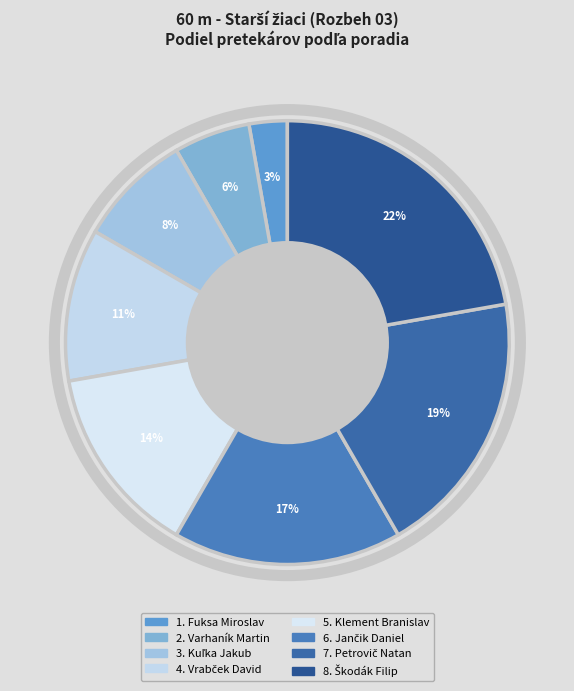

How many slices are in this pie chart?

8